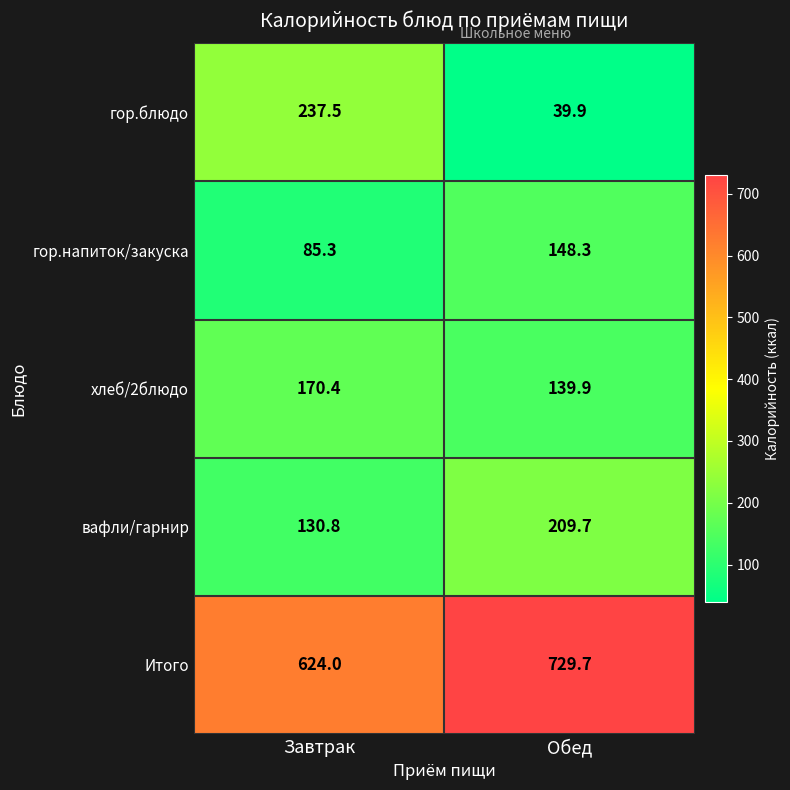

What is the average value of the гор.блюдо series?

138.7